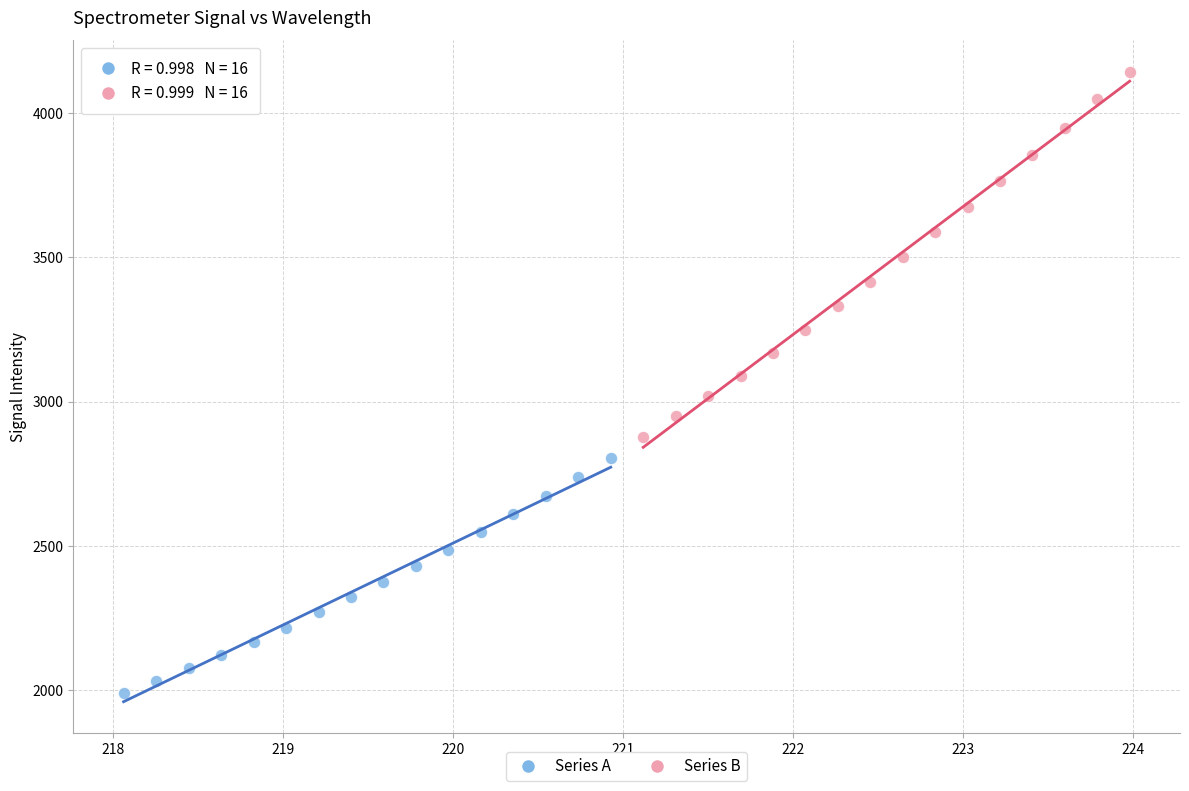

Which series reaches the minimum Y coordinate?

Series A